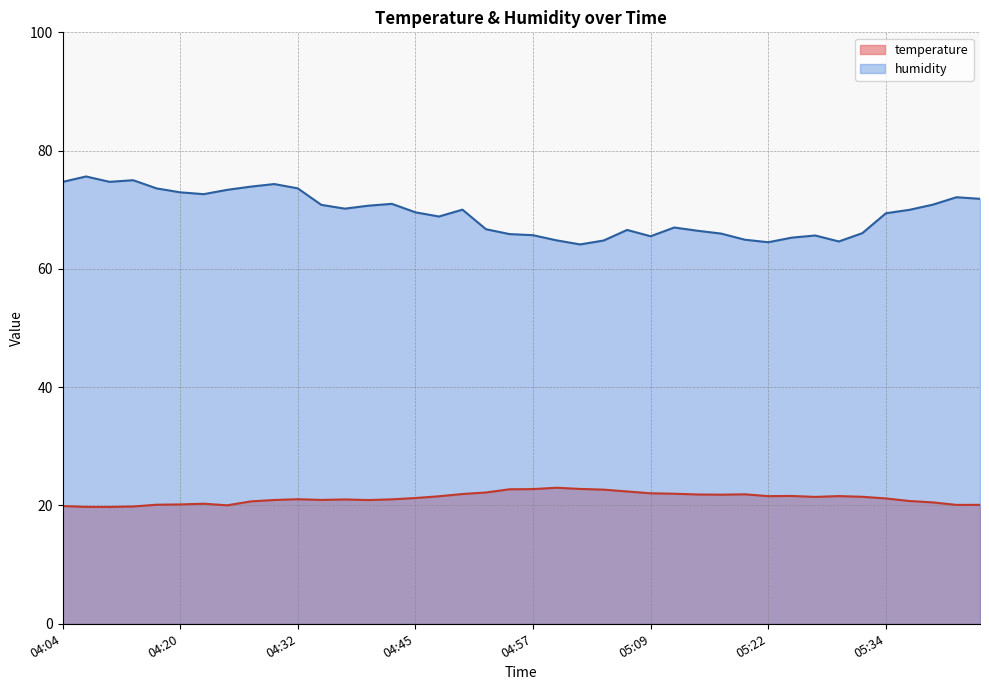

What position from the left is 04:07?

2